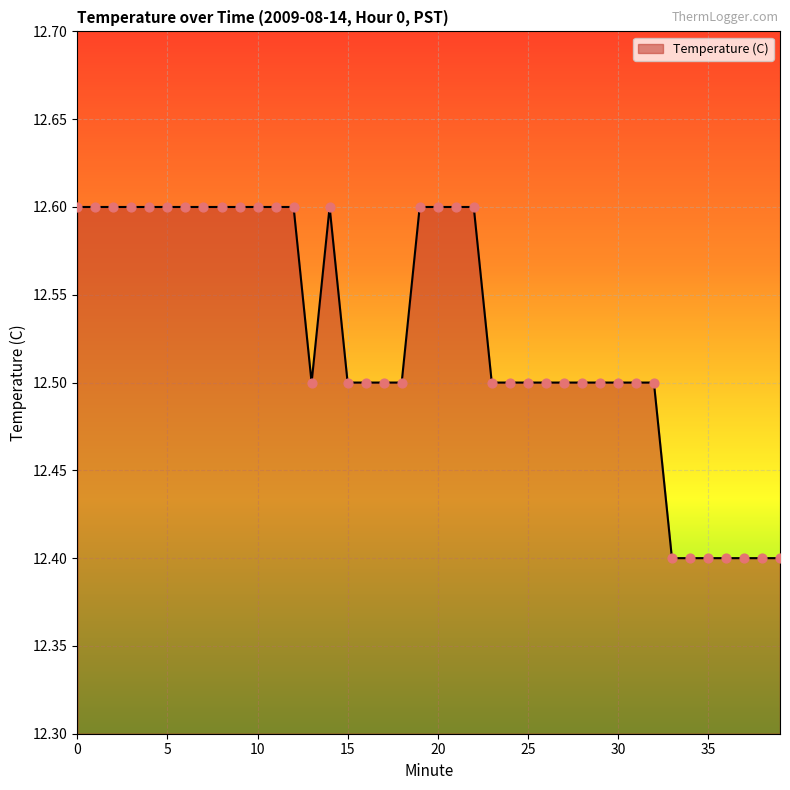

What is the greatest value displayed?

12.6